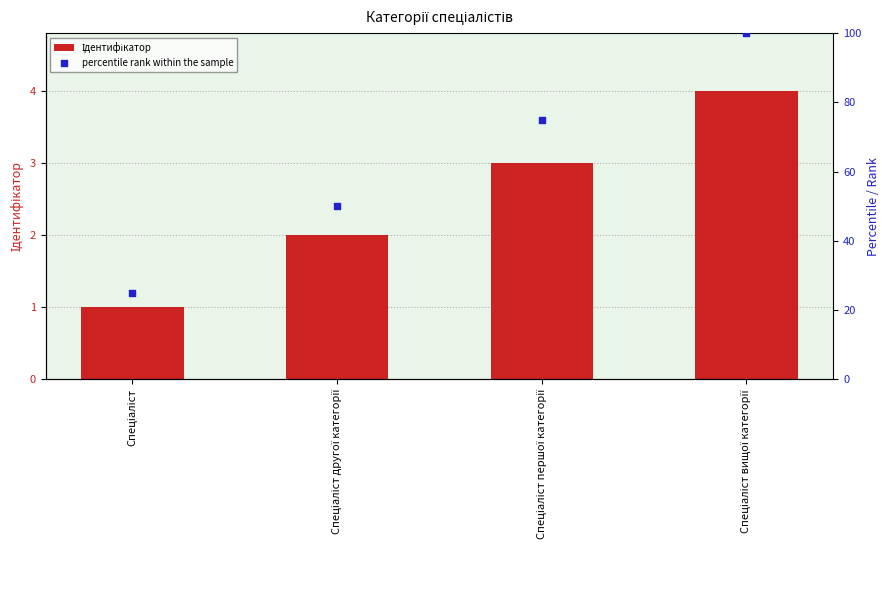

At which category is the sum across all series the highest?

Спеціаліст вищої категорії